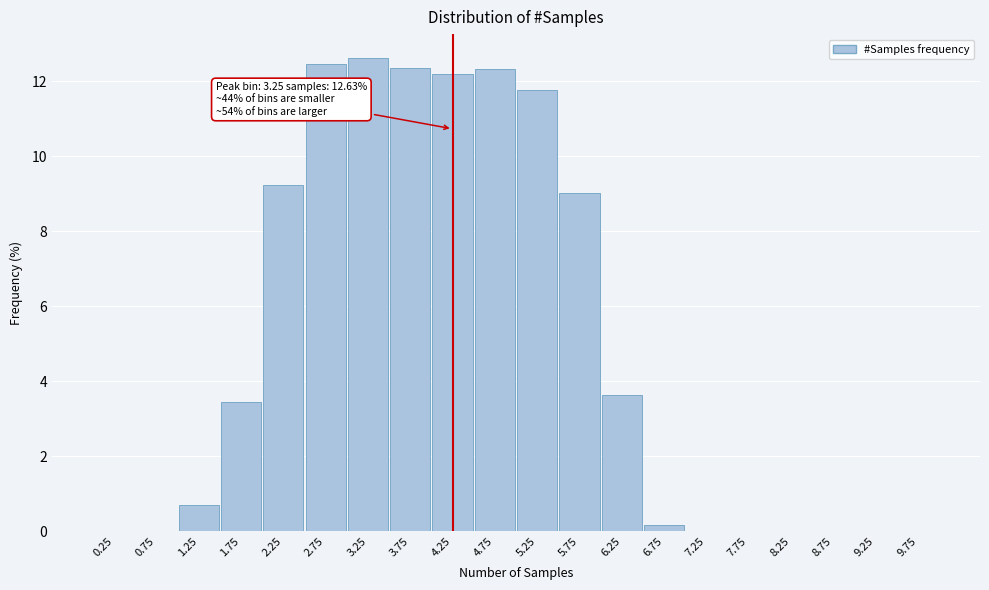

Between 3.75 and 6.25, which is larger?

3.75